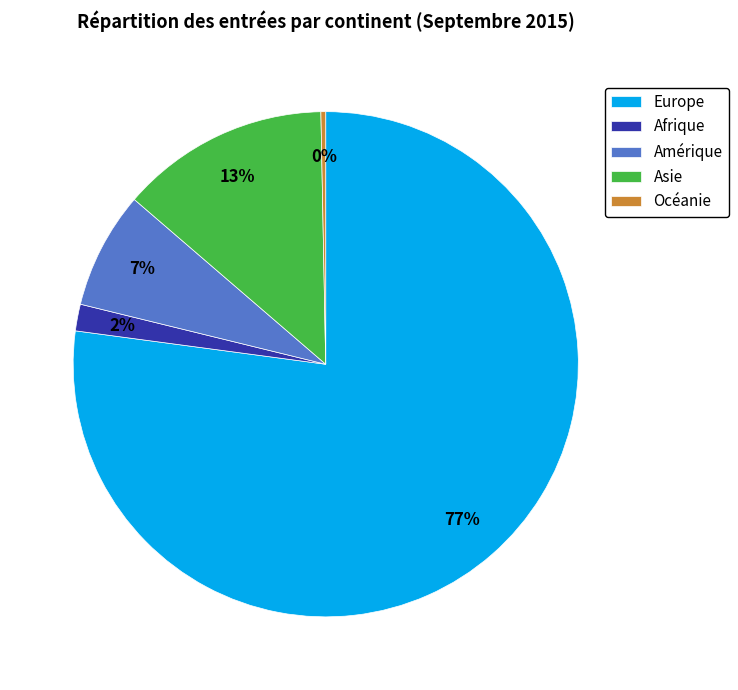

Does any single category account for the majority?

Yes